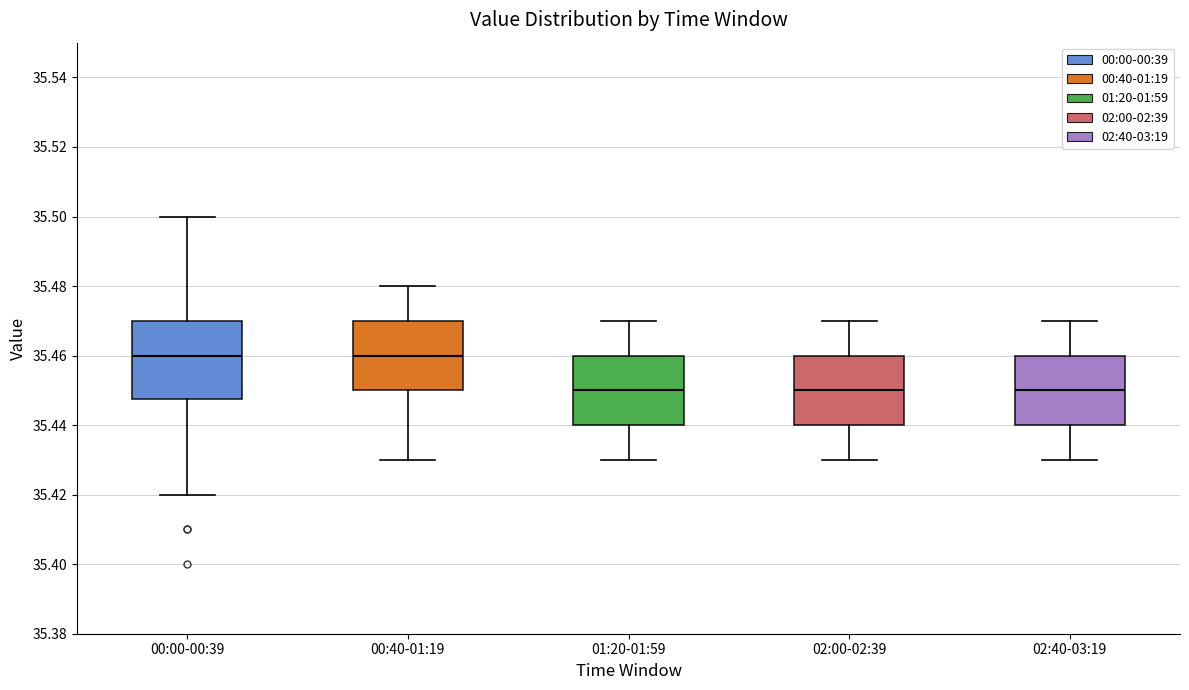

Reading left to right, transcribe this box plot: for each box, give where its median line is, the range the box spans, and where its two whiskers end, as read against the y-axis. The values are not printed on the chart, so give them approximately, as read against the axis.

00:00-00:39: median 35.460, box 35.448 to 35.470, whiskers 35.420 to 35.500
00:40-01:19: median 35.460, box 35.450 to 35.470, whiskers 35.430 to 35.480
01:20-01:59: median 35.450, box 35.440 to 35.460, whiskers 35.430 to 35.470
02:00-02:39: median 35.450, box 35.440 to 35.460, whiskers 35.430 to 35.470
02:40-03:19: median 35.450, box 35.440 to 35.460, whiskers 35.430 to 35.470